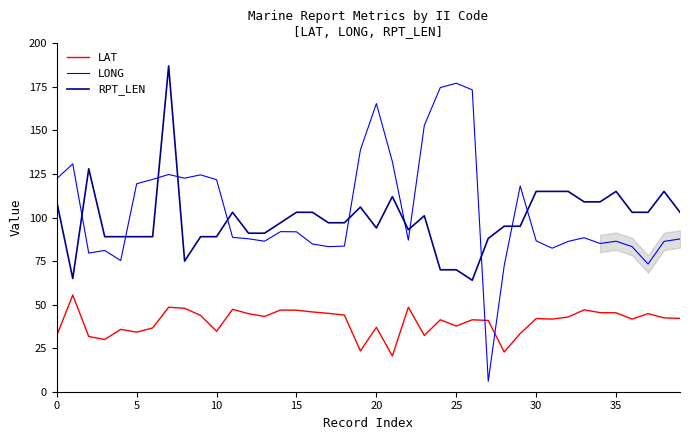

Which series has the widest spread of values?

LONG